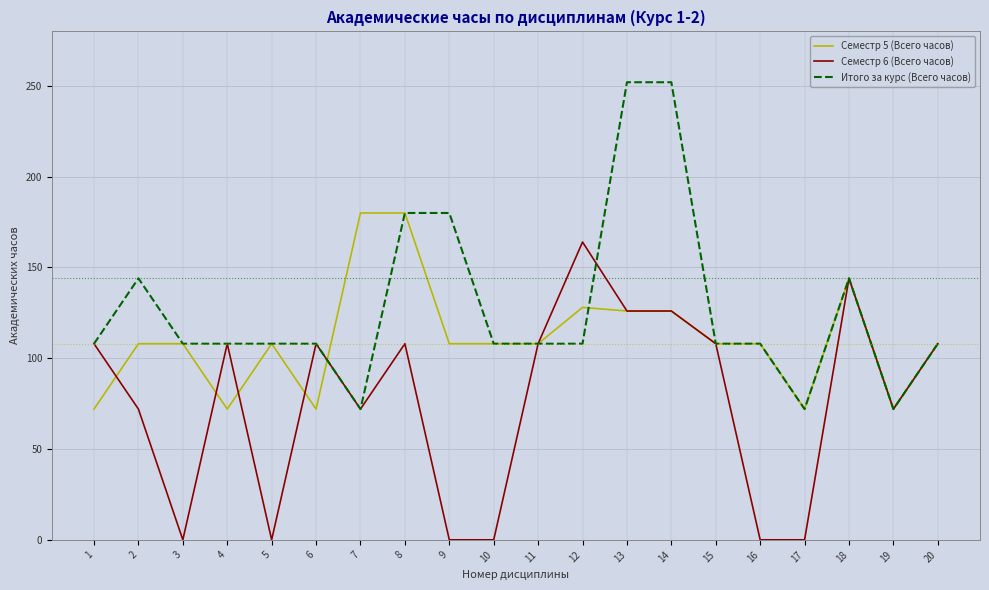

How many Итого за курс (Всего часов) values are between 108 and 144?

13